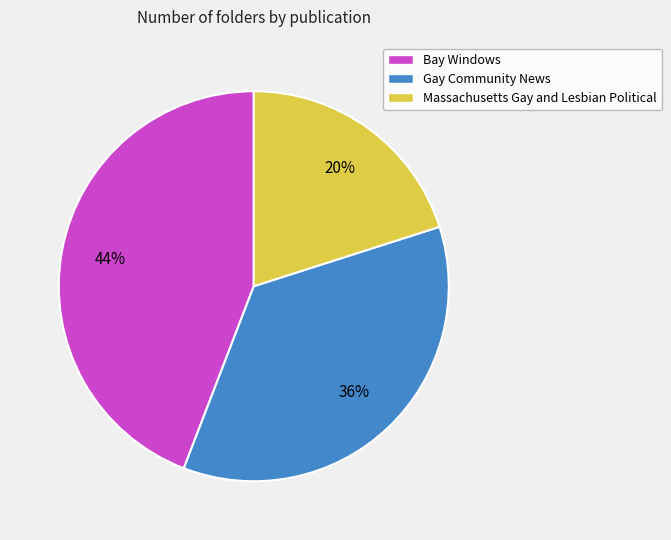

To the nearest percent, what is the difference between the largest and smallest slice percentages?

24%